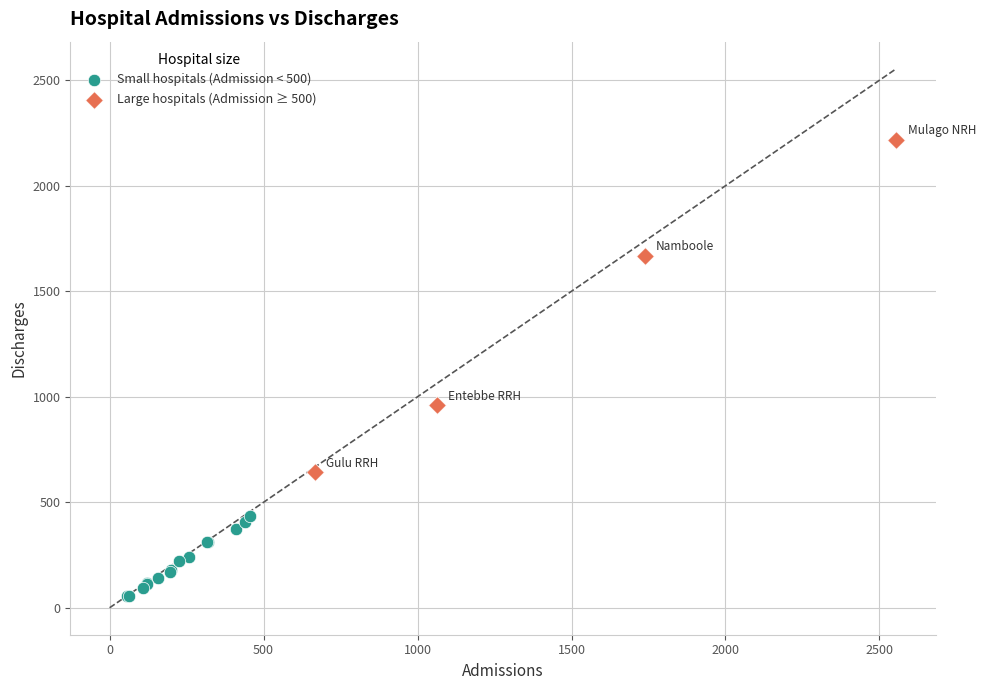

Which series has the widest spread of Y values?

Large hospitals (Admission ≥ 500)